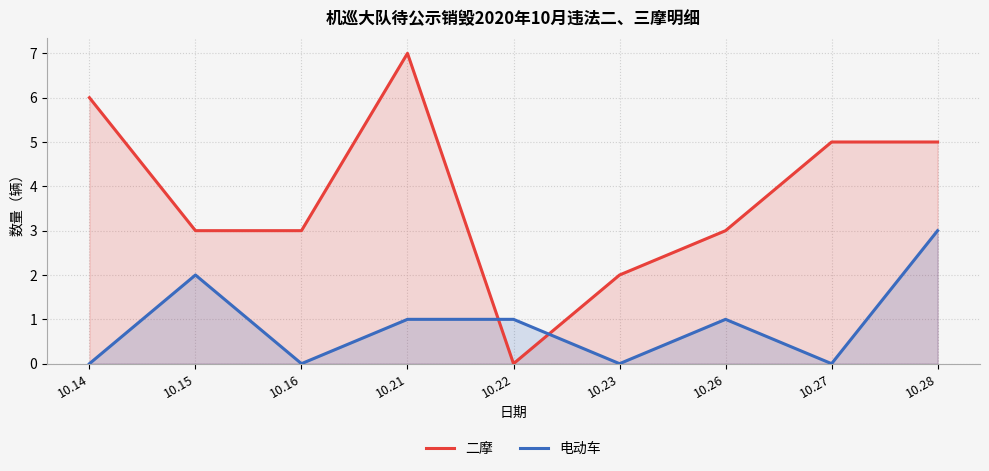

Where is 二摩 nearest to the value 3?

10.15